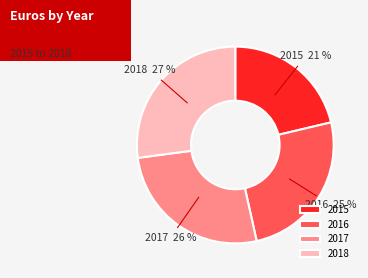

What is the smallest slice in the pie chart?

2015